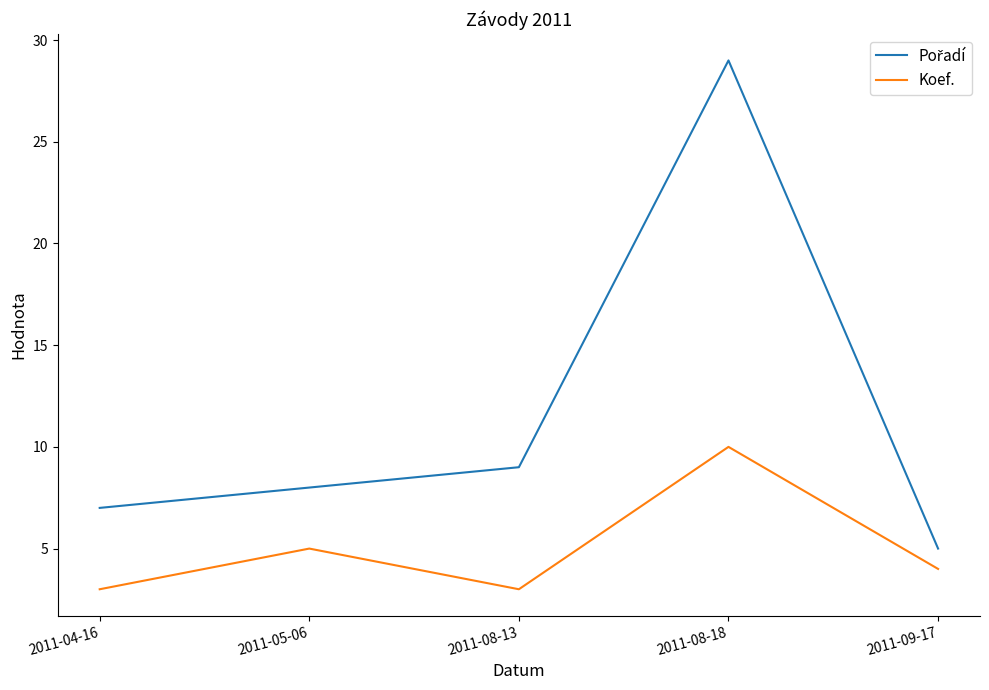

At which label is Koef. closest to 6?

2011-05-06